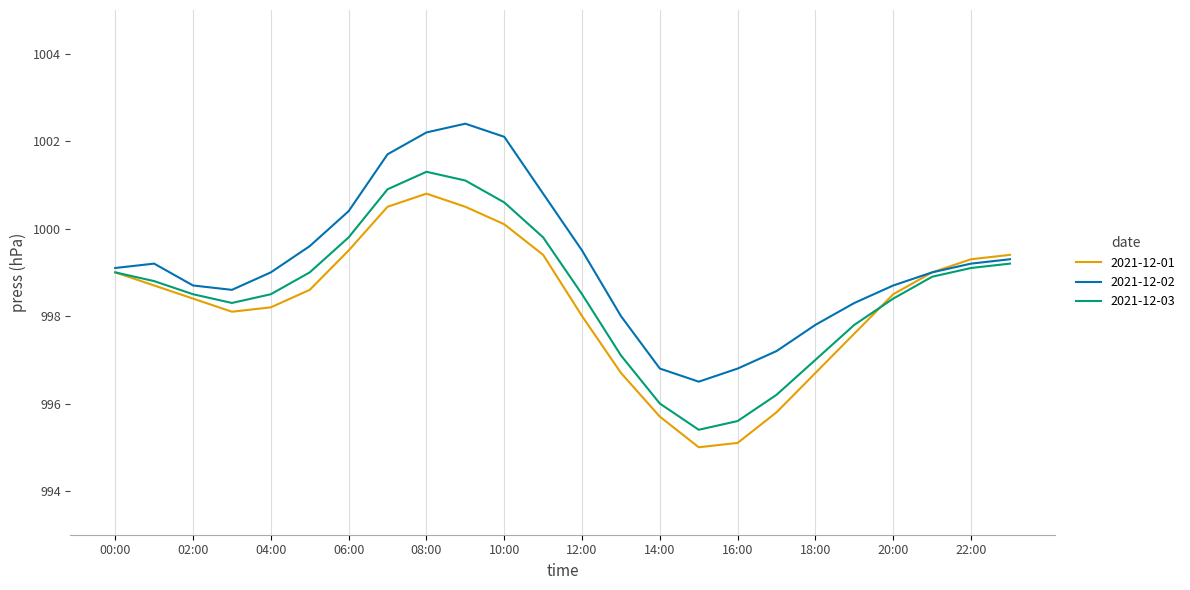

Rank the series by their maximum value, from lowest to highest.

2021-12-01, 2021-12-03, 2021-12-02